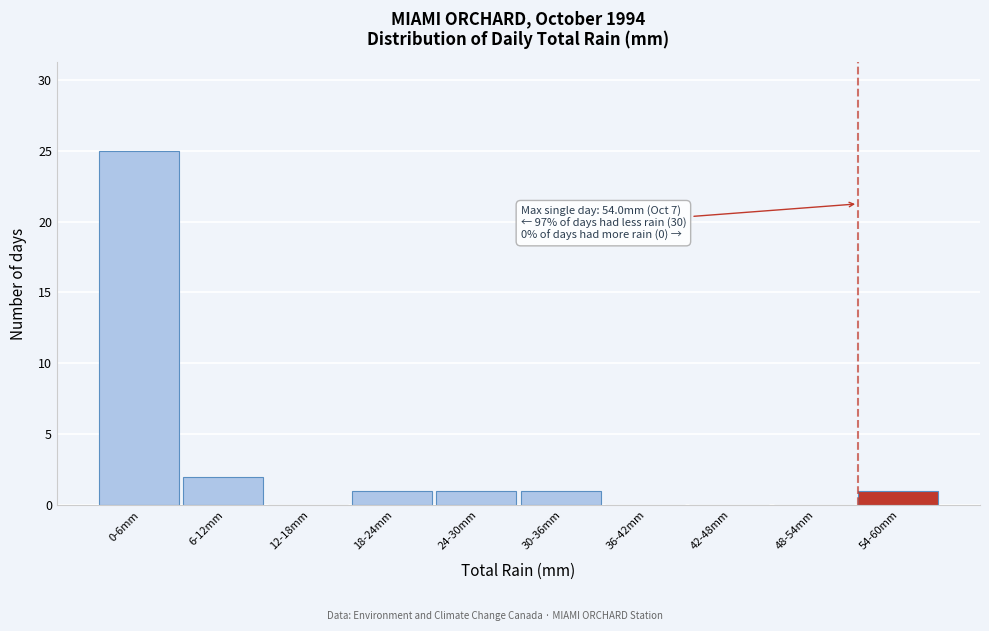

Reading left to right, extract all data points from this chart.

0-6mm=25	6-12mm=2	12-18mm=0	18-24mm=1	24-30mm=1	30-36mm=1	36-42mm=0	42-48mm=0	48-54mm=0	54-60mm=1